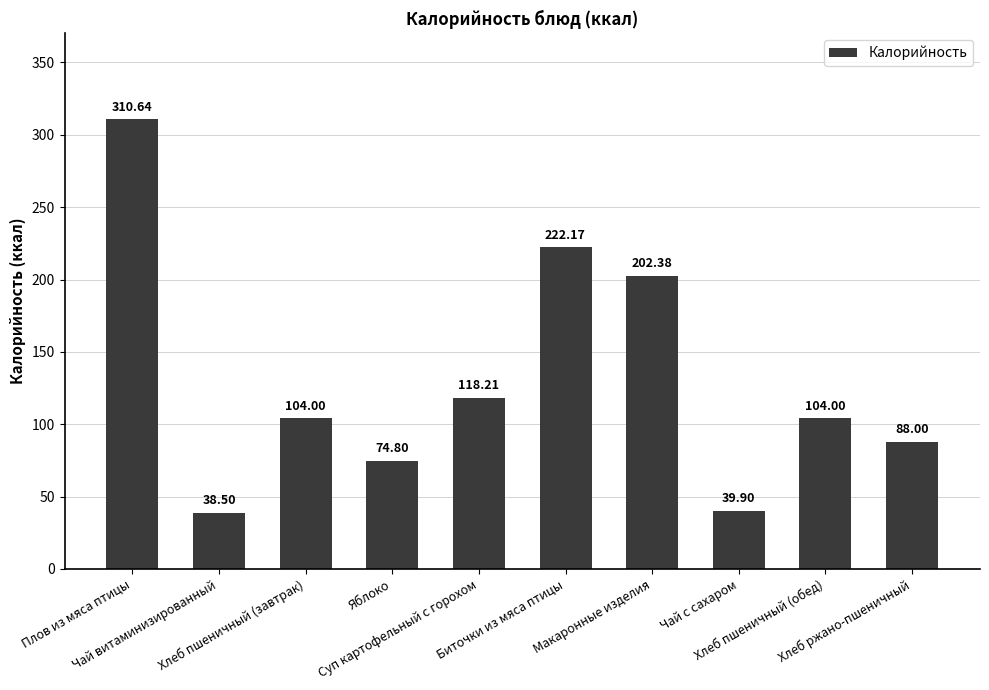

What is the value of the 10th bar from the left?

88.0